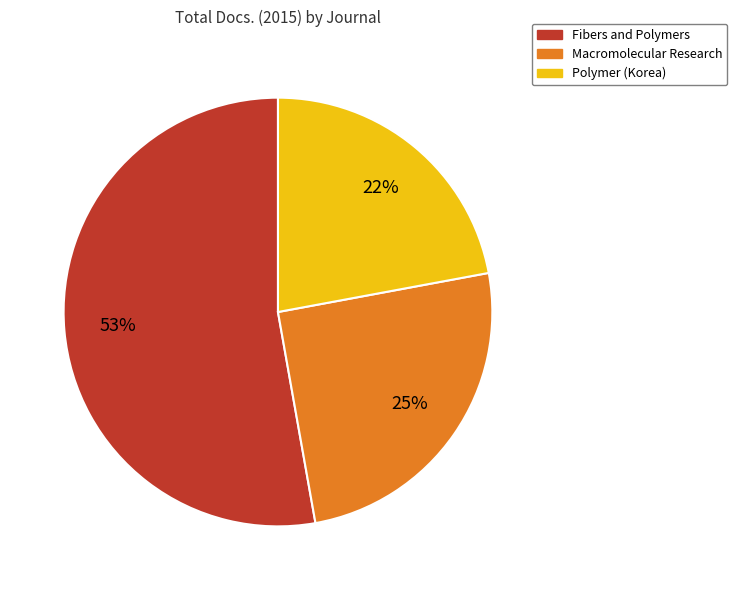

Approximately how many times larger is the value at Fibers and Polymers compared to Macromolecular Research?

2.1